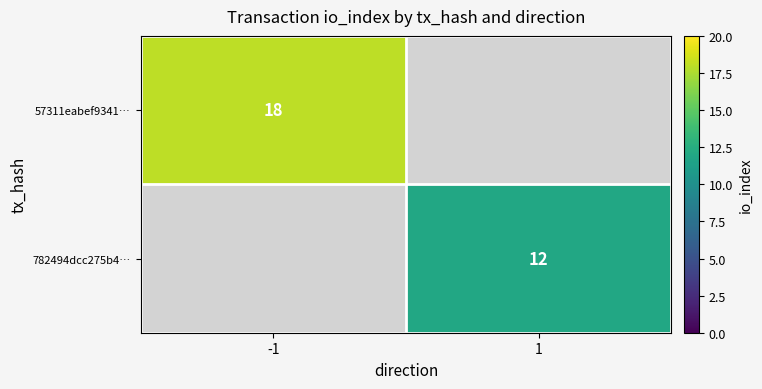

The value of 57311eabef9341… at -1 is 28. True or false?

False